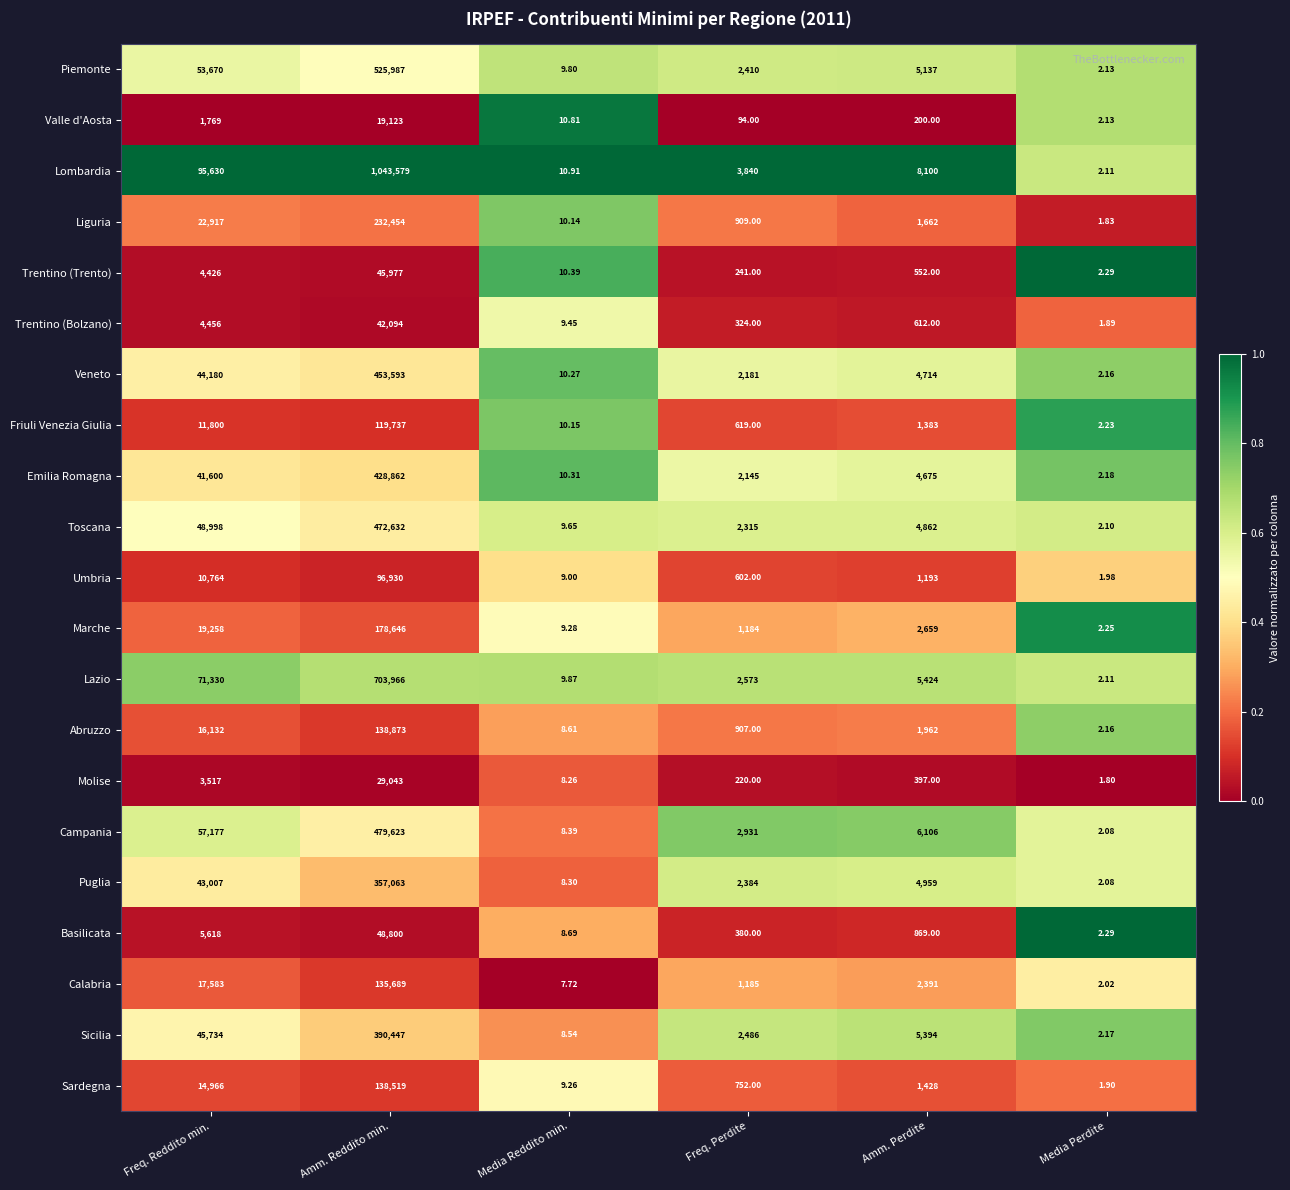

Between Media Reddito min. and Amm. Perdite, which series saw the biggest shift?

Lombardia